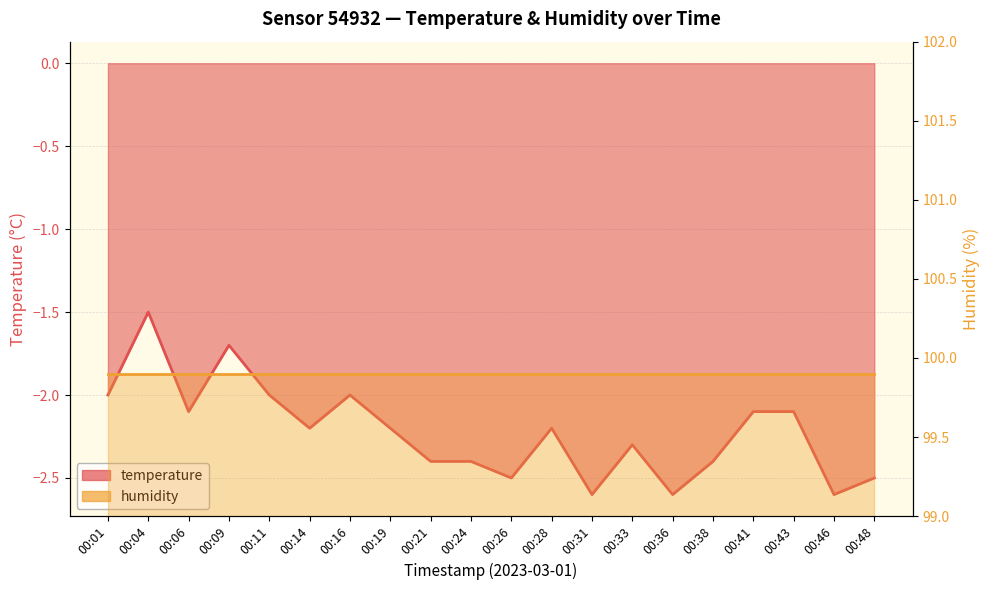

What is the difference between the second highest and second lowest values?

0.9